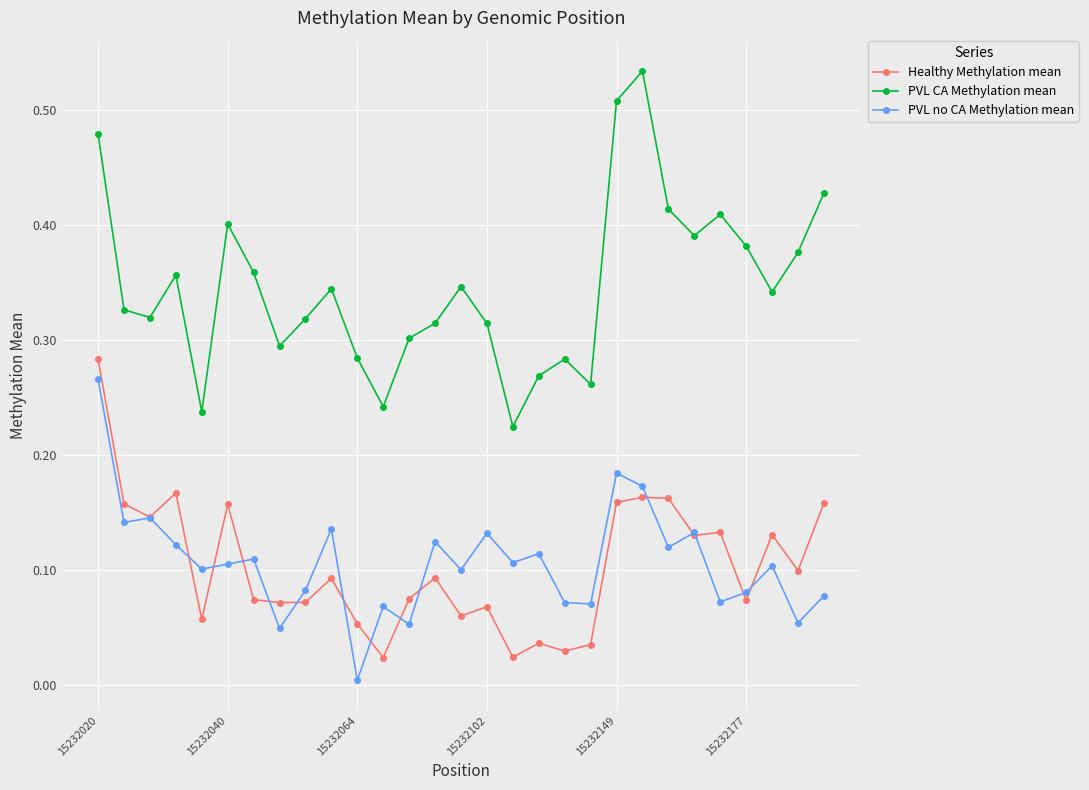

What are all the series names shown in the legend?

Healthy Methylation mean, PVL CA Methylation mean, PVL no CA Methylation mean